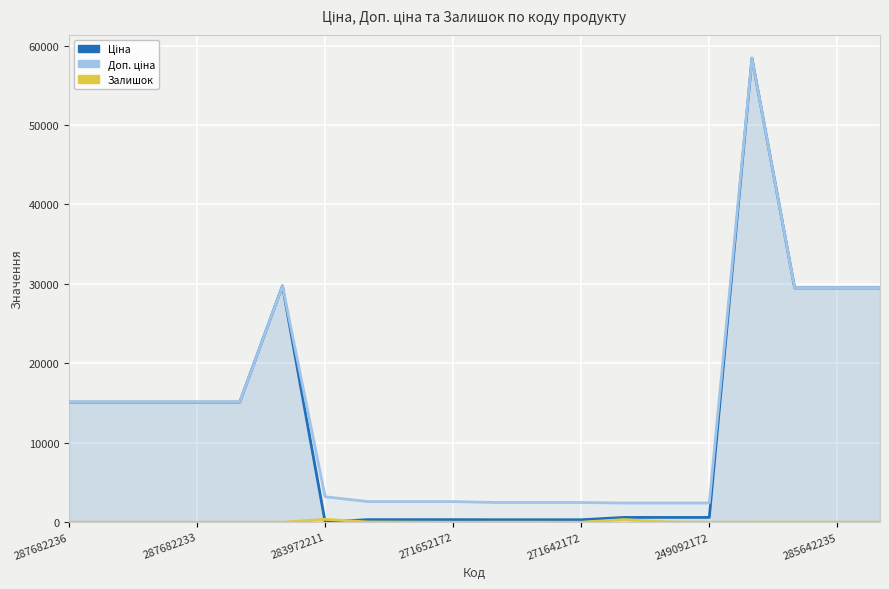

Which series has the largest total across all categories?

Доп. ціна